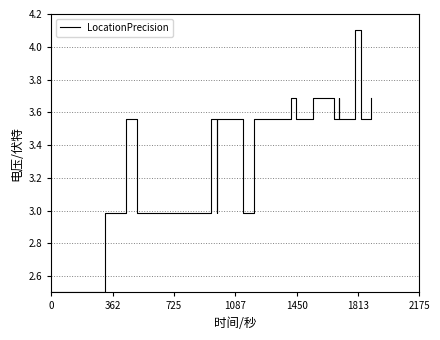

How many lines are shown in the chart?

1